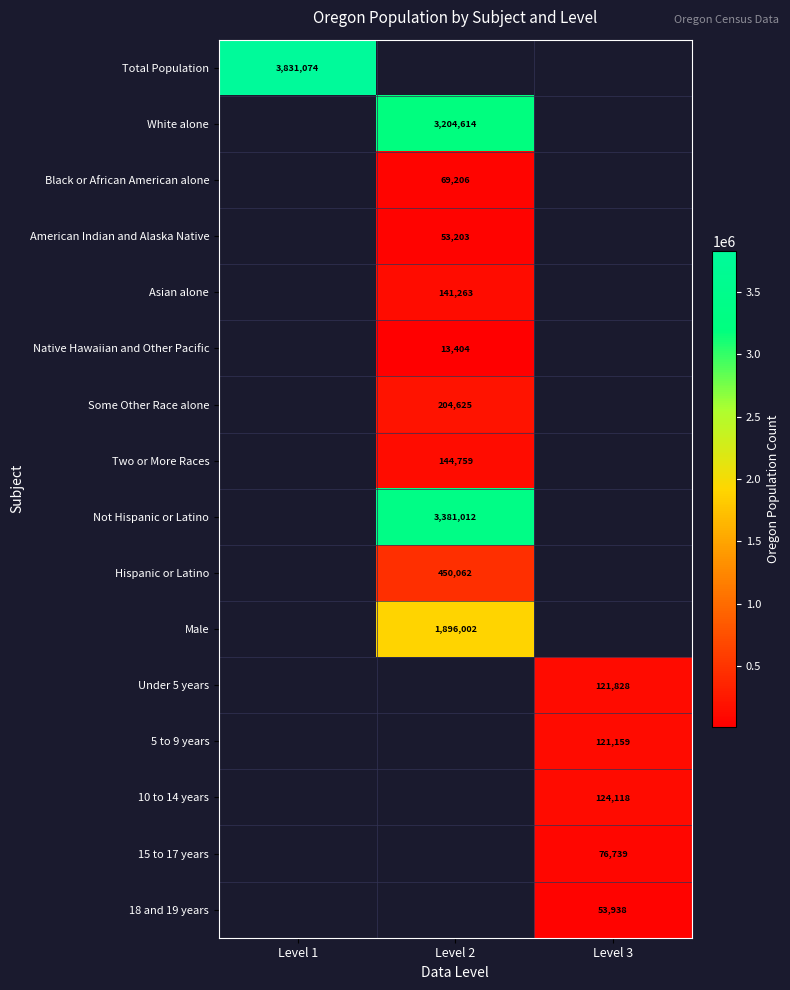

At how many categories does at least one series exceed 3377770?

2